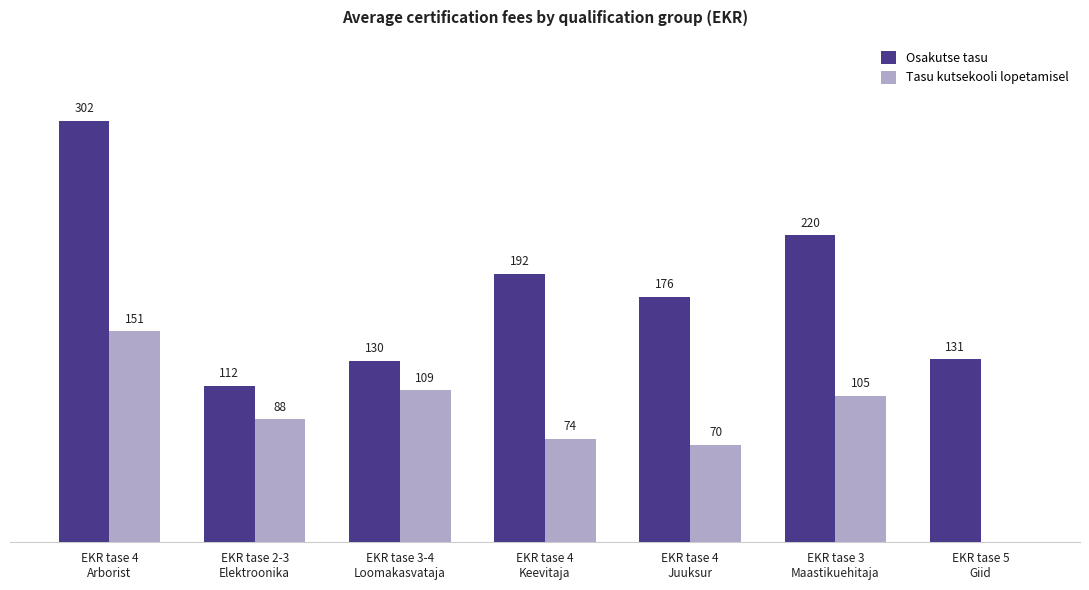

Which series has the largest total across all categories?

Osakutse tasu